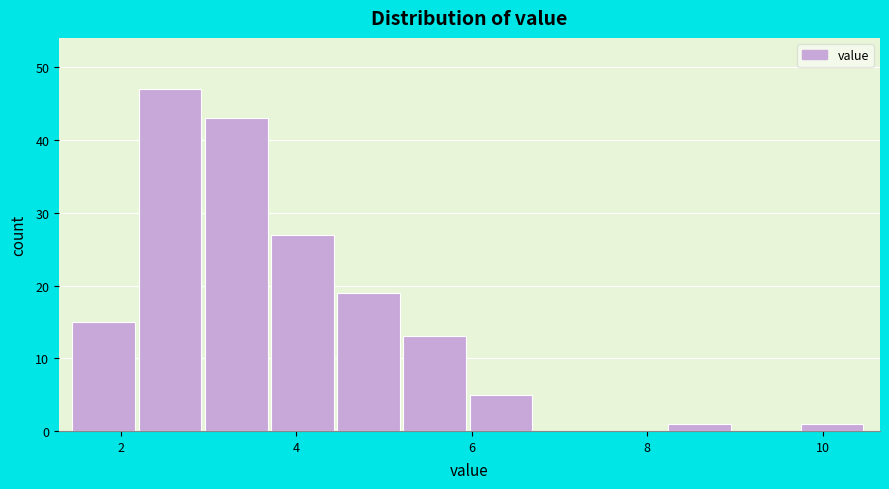

Around what value on the x-axis is the tallest bar? Give the approximate position of its centre, as read against the axis.

2.6